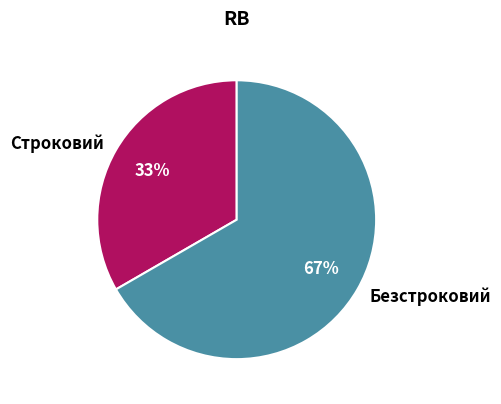

To the nearest percent, what is the combined percentage of Безстроковий and Строковий?

100%